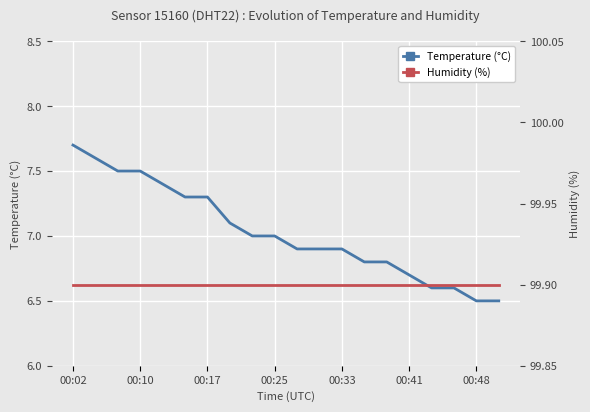

True or false: Humidity (%) and Temperature (°C) cross at least once.

False